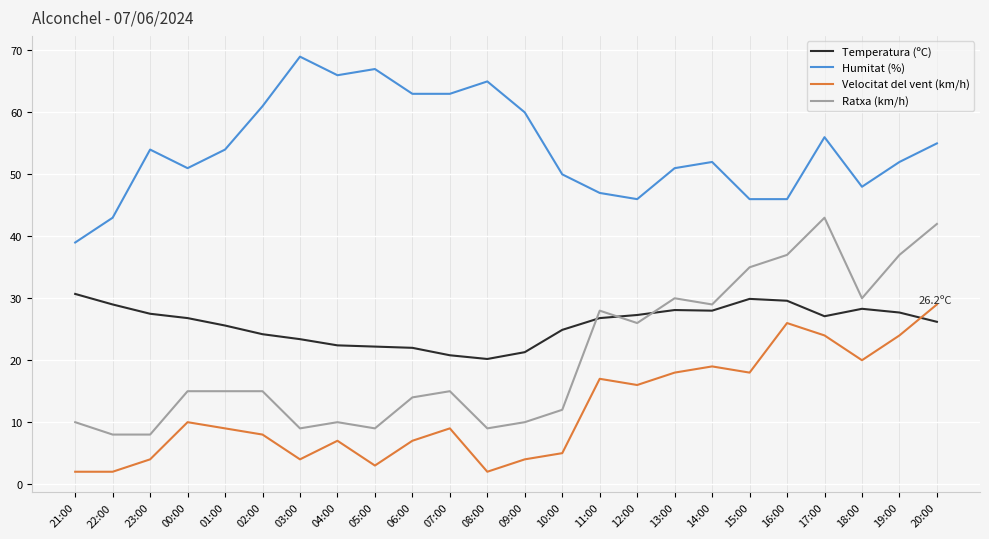

True or false: Humitat (%) and Temperatura (ºC) cross at least once.

False